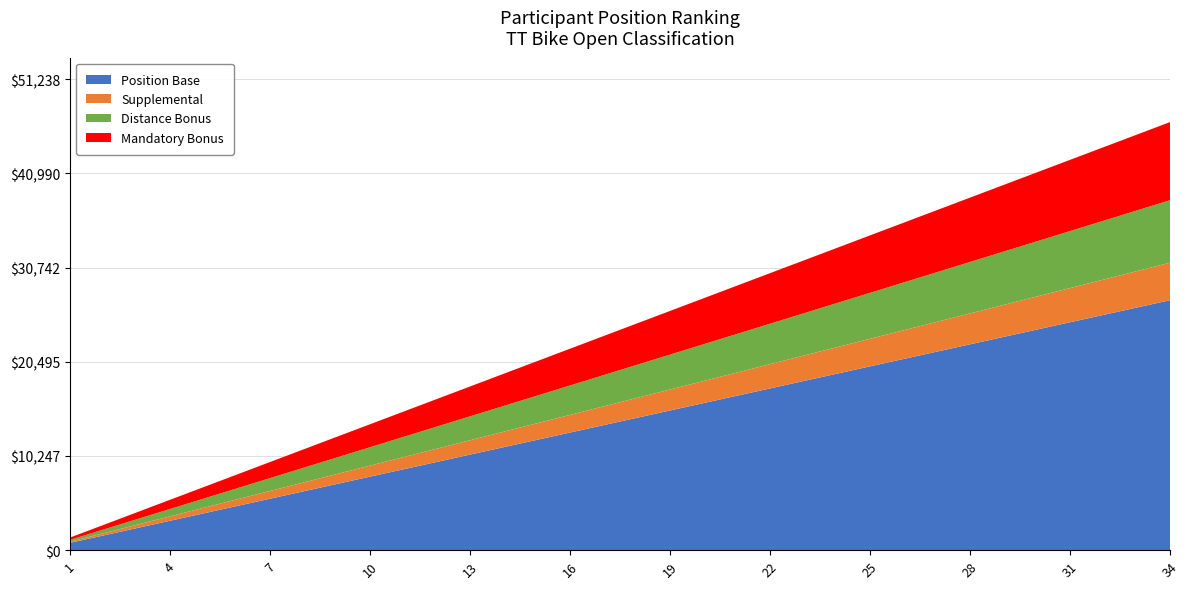

What are all the series names shown in the legend?

Position Base, Supplemental, Distance Bonus, Mandatory Bonus